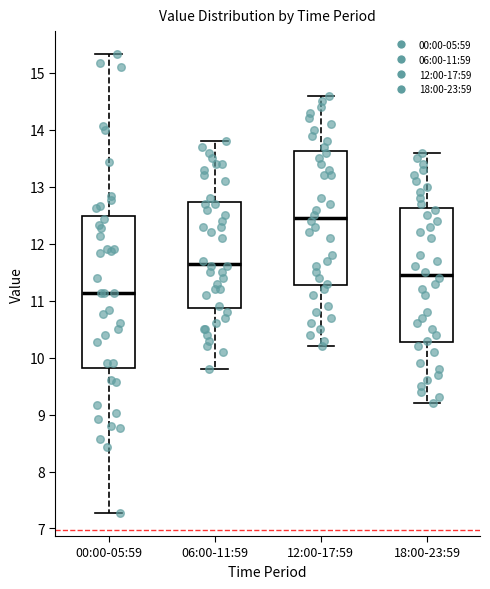

Which box is the tallest, from its lower edge to its upper edge?

00:00-05:59